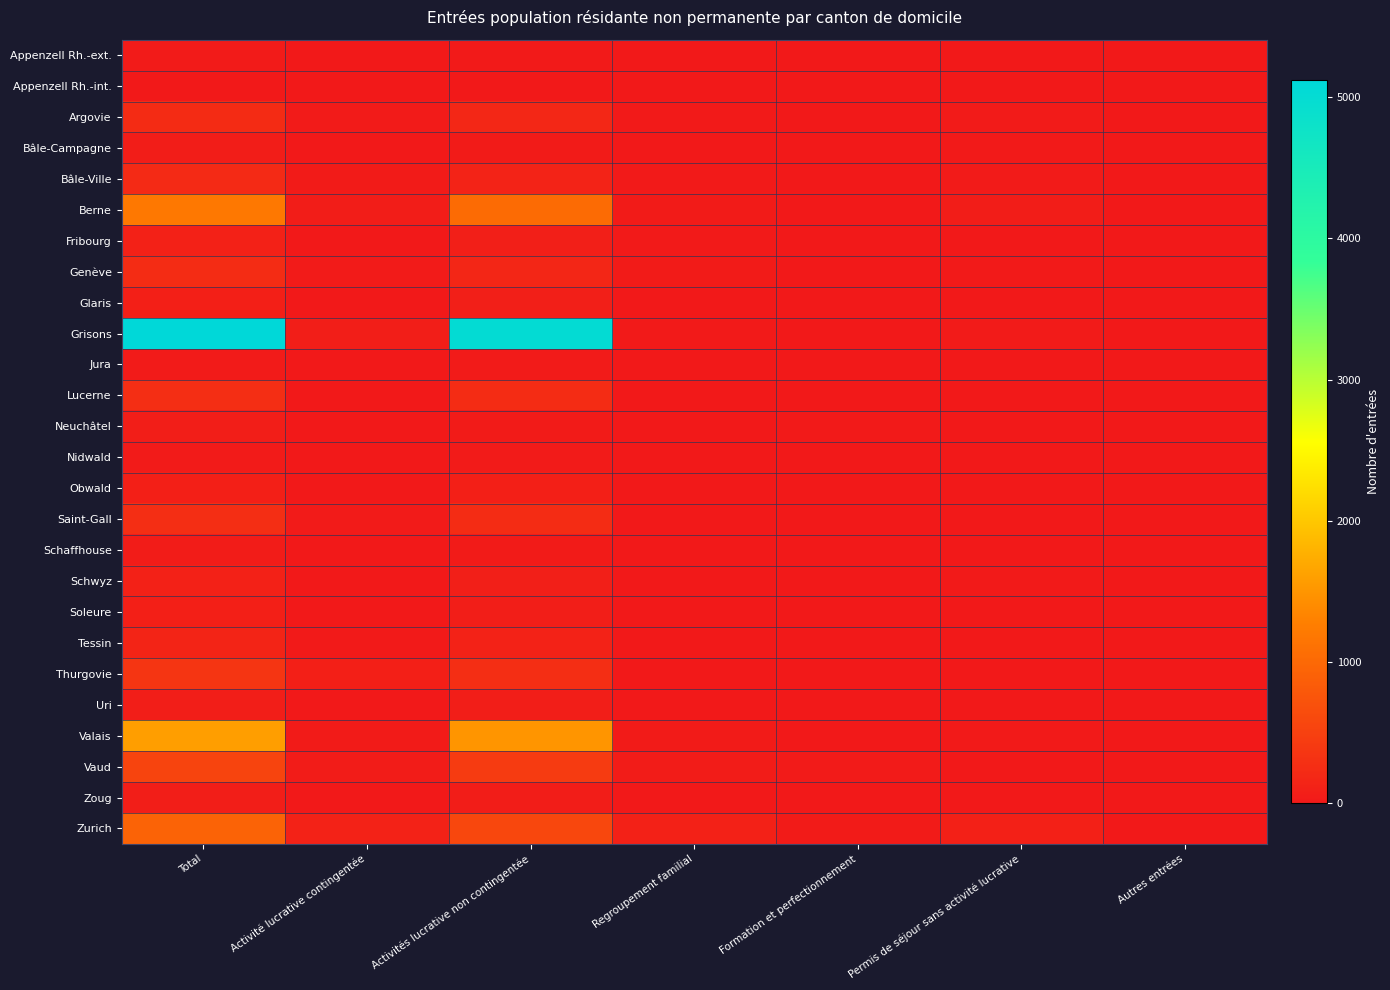

What is the total value across all series at Activité lucrative contingentée?

563